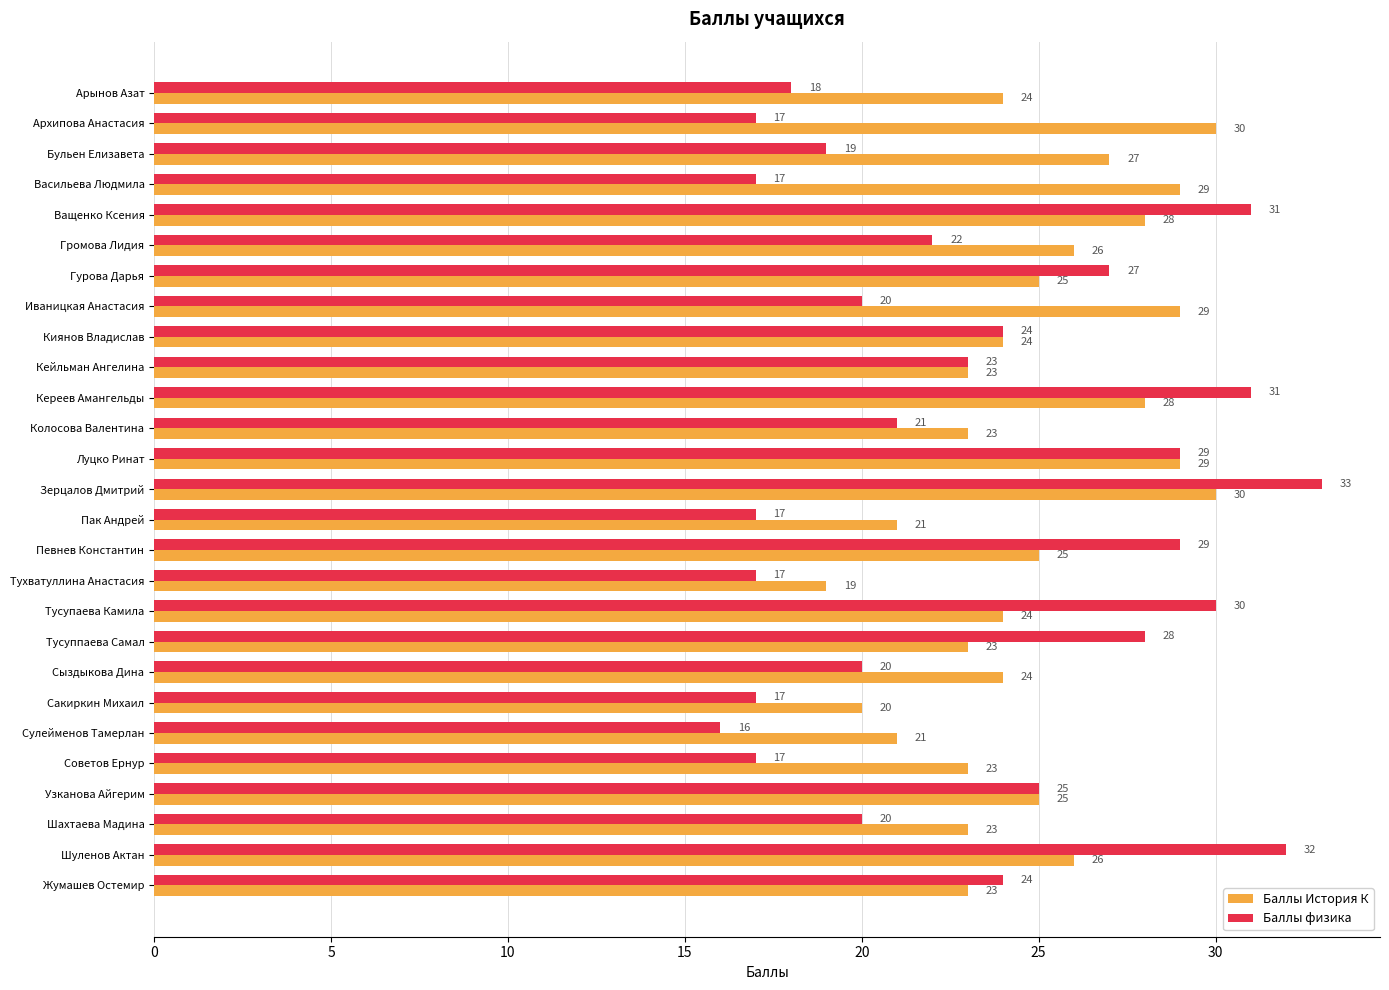

What is the lowest value of the Баллы История К series?

19